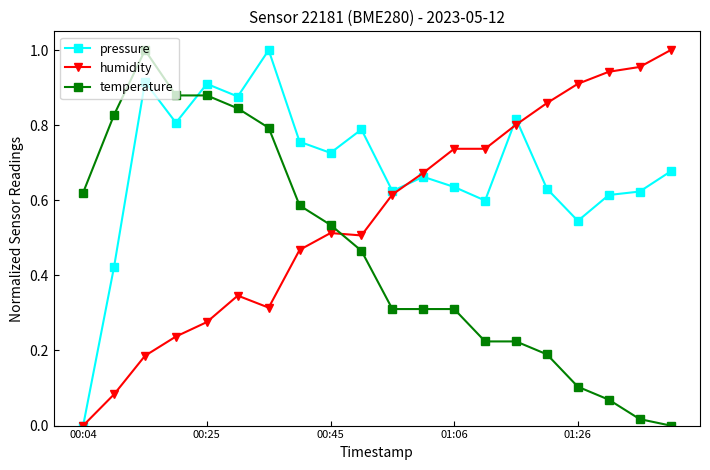

List the series in order of their overall mean, highest first.

pressure, humidity, temperature